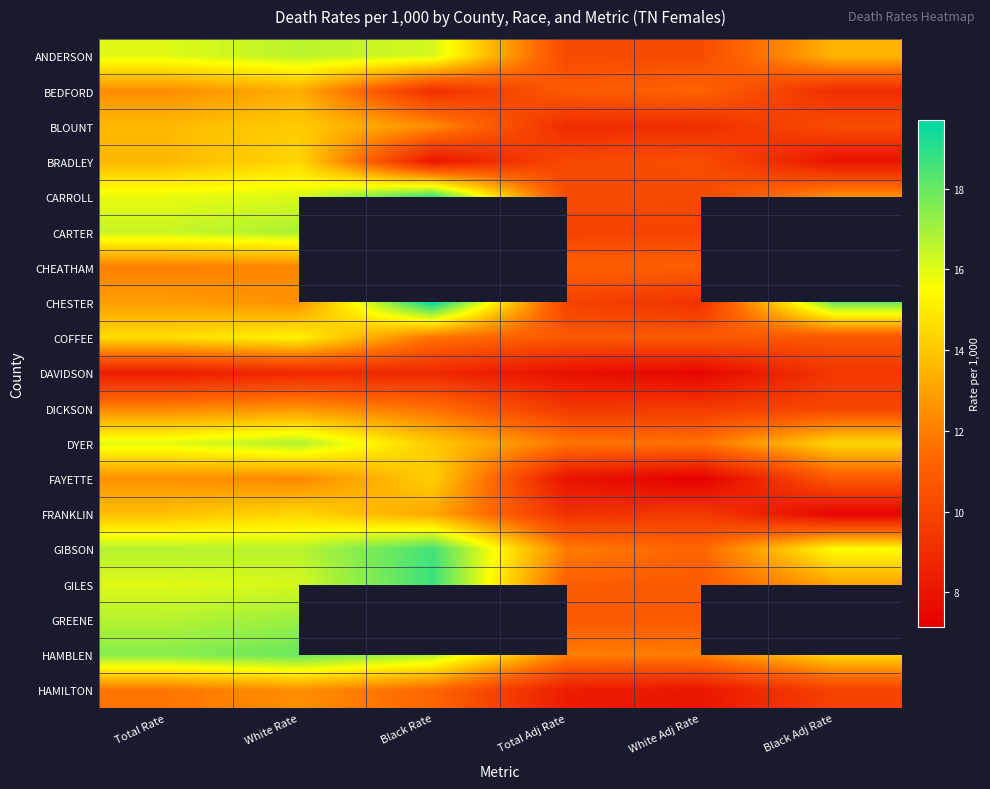

What value does the FRANKLIN series have at Total Adj Rate?

9.1